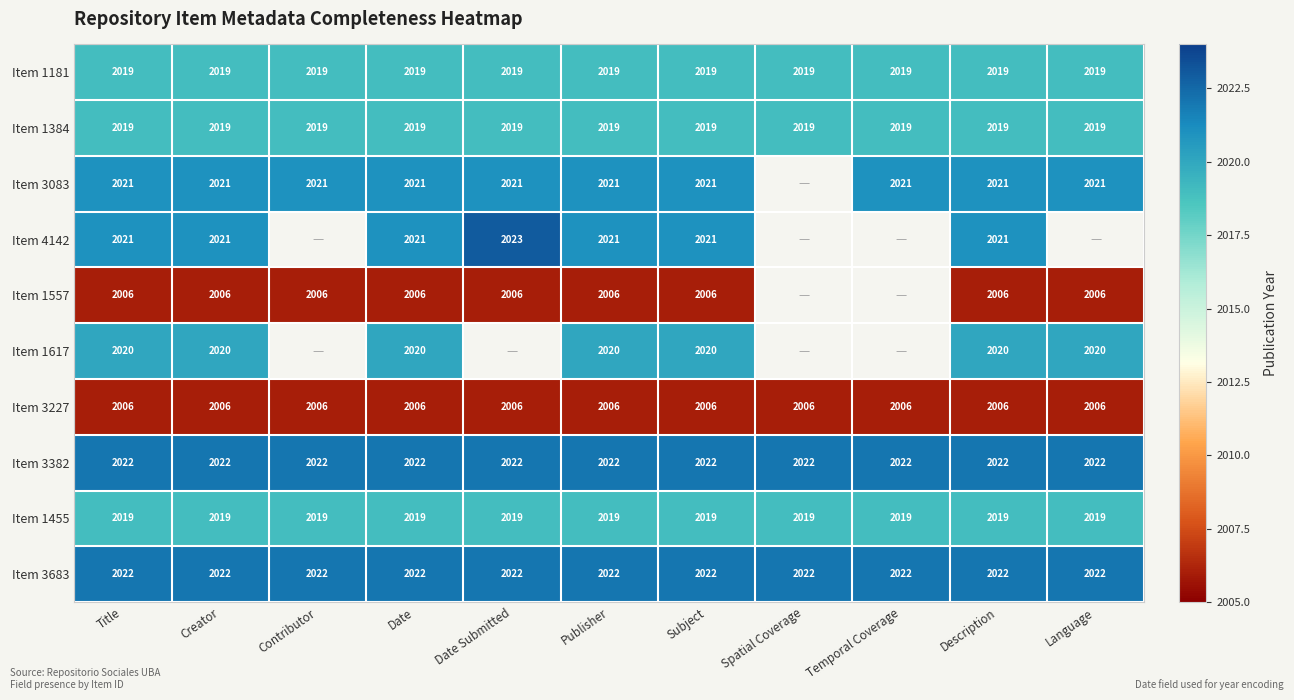

What is the approximate value of Item 3382 at Subject?

2022